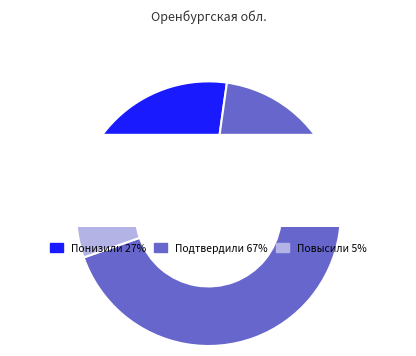

Which slice represents more than half of the pie?

Подтвердили